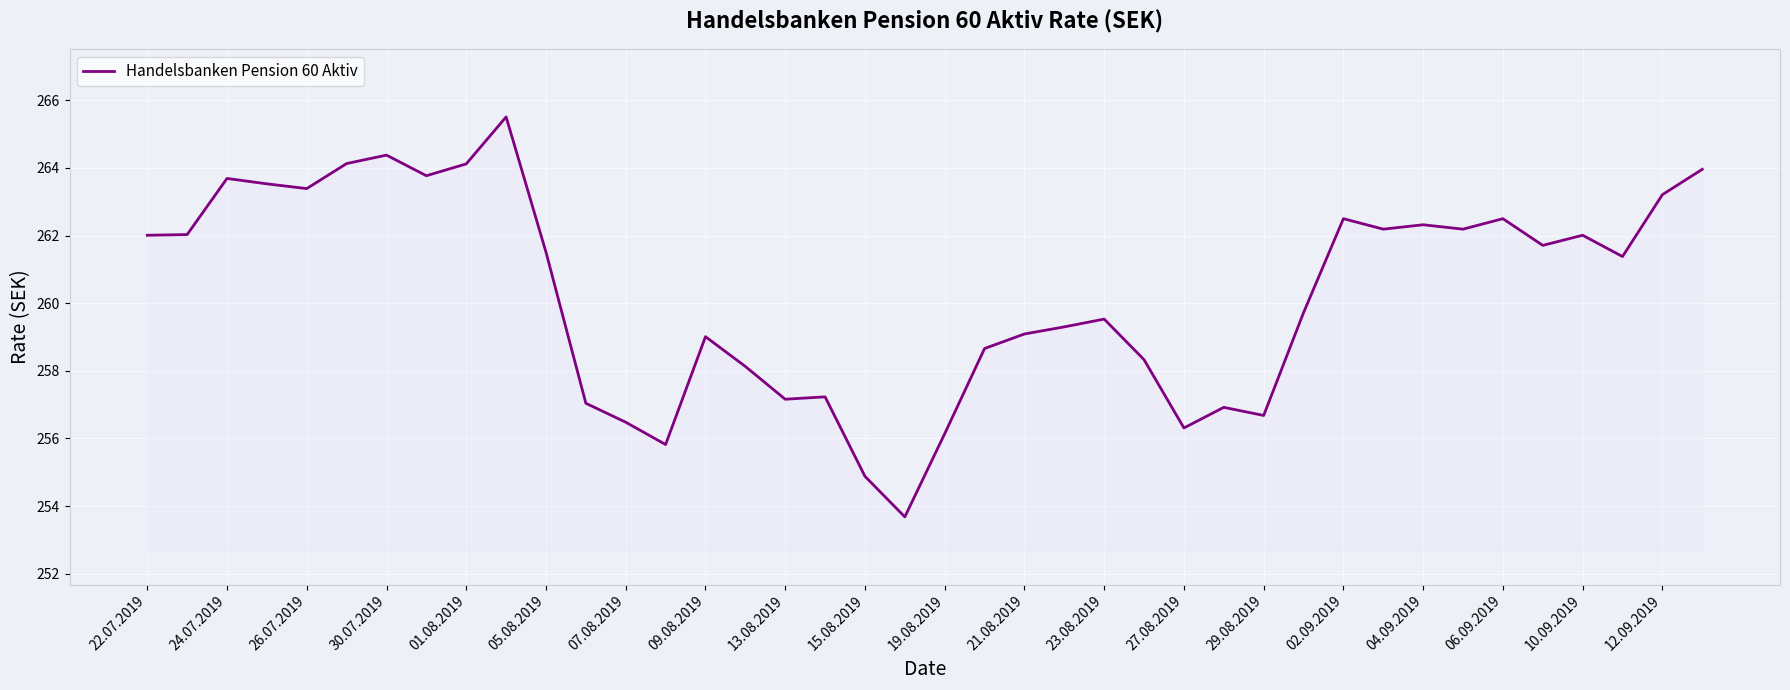

Is this an area chart (filled region under the line)?

No